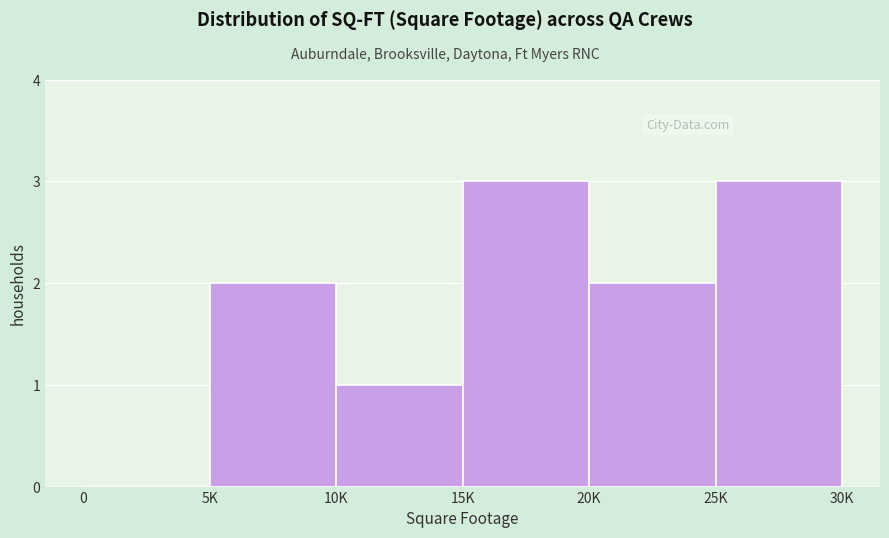

Reading left to right, what are all the values shown in this chart?

0=0	5K=2	10K=1	15K=3	20K=2	25K=3